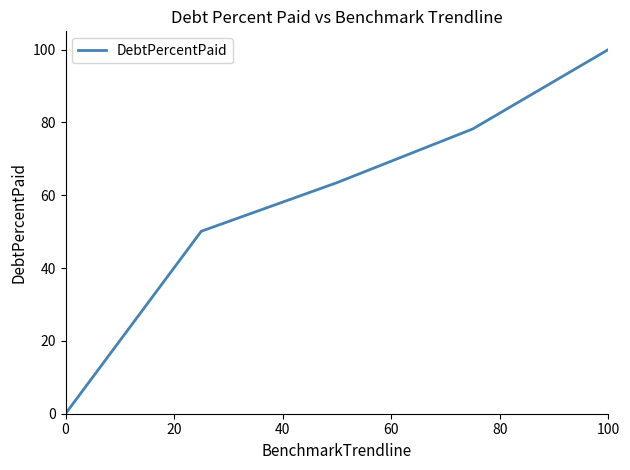

Reading right to left, extract all data points from this chart.

100.0	78.2	63.5	50.1	0.0